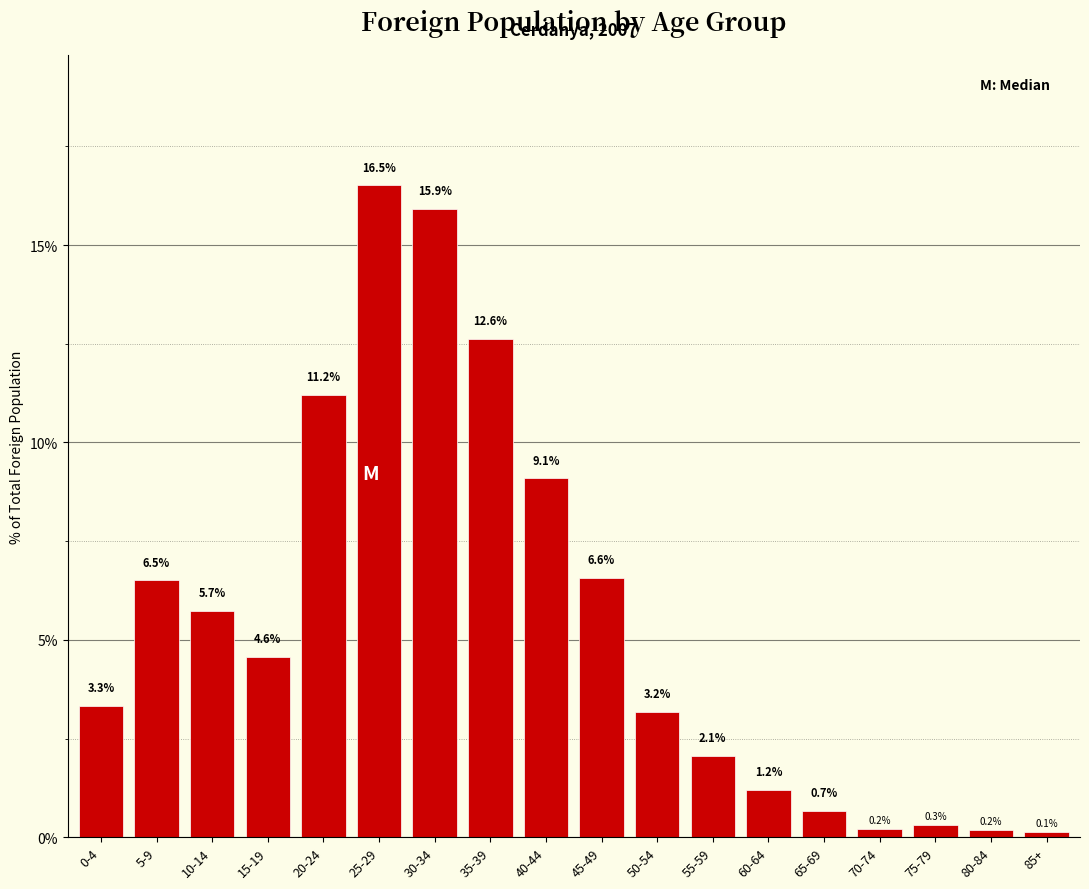

Reading right to left, list all the values displayed in this chart.

85+=0.1	80-84=0.2	75-79=0.3	70-74=0.2	65-69=0.7	60-64=1.2	55-59=2.1	50-54=3.2	45-49=6.6	40-44=9.1	35-39=12.6	30-34=15.9	25-29=16.5	20-24=11.2	15-19=4.6	10-14=5.7	5-9=6.5	0-4=3.3